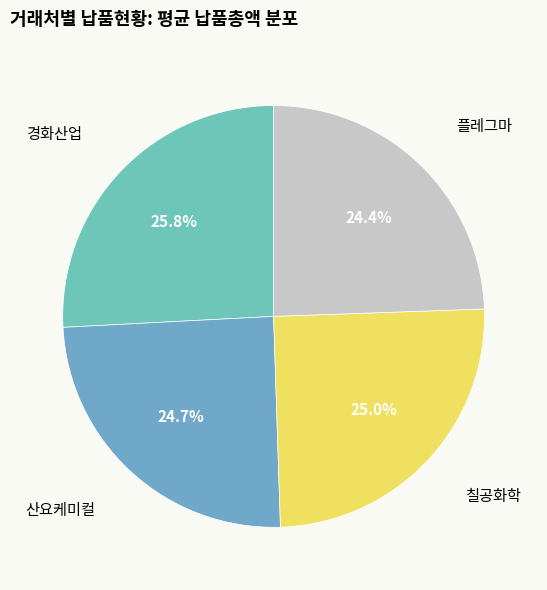

To the nearest percent, what is the difference between the 플레그마 and 칠공화학 slice percentages?

1%